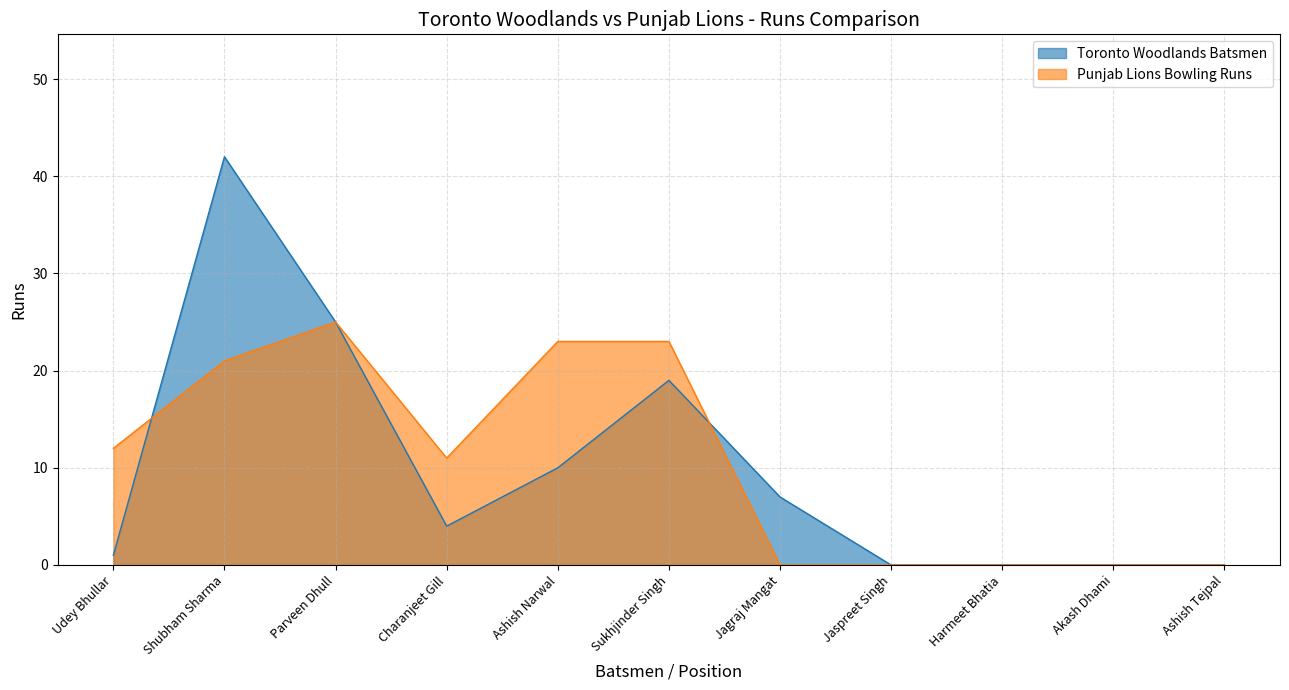

Between which two adjacent categories do Toronto Woodlands Batsmen and Punjab Lions Bowling Runs first intersect?

Udey Bhullar and Shubham Sharma